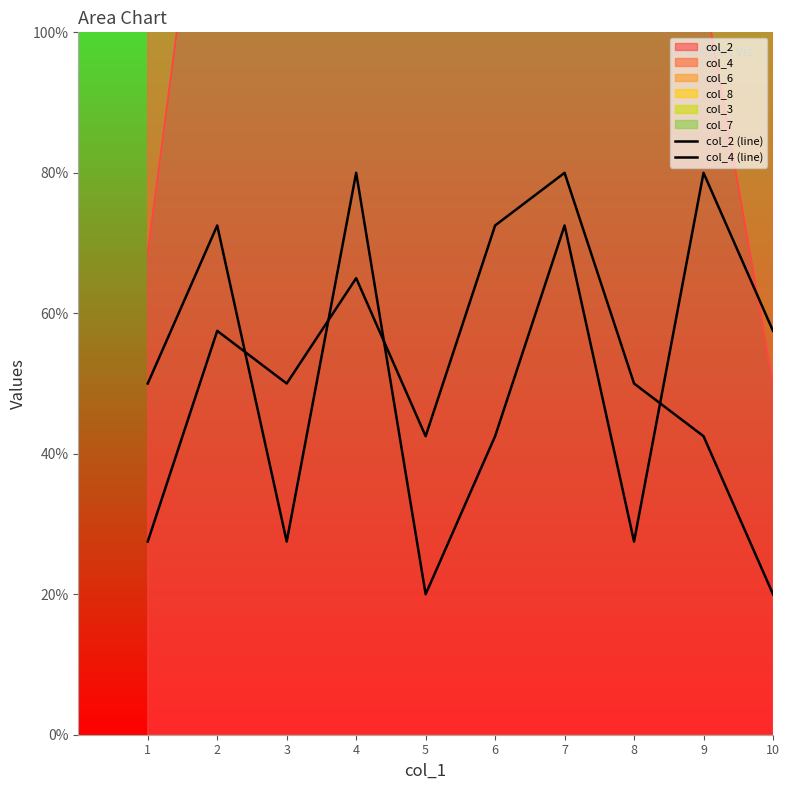

The value of col_4 (line) at 5 is 20.0. True or false?

True